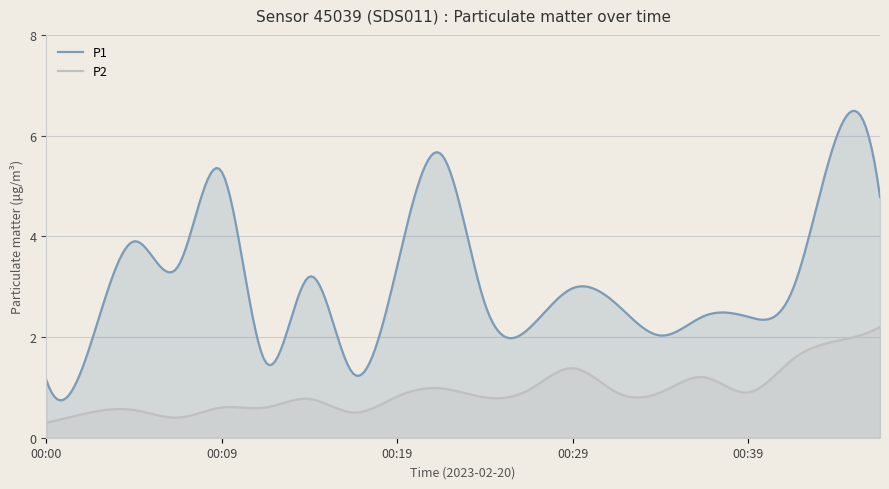

What is the sum of the P1 values at 00:39 and 00:22?

8.0